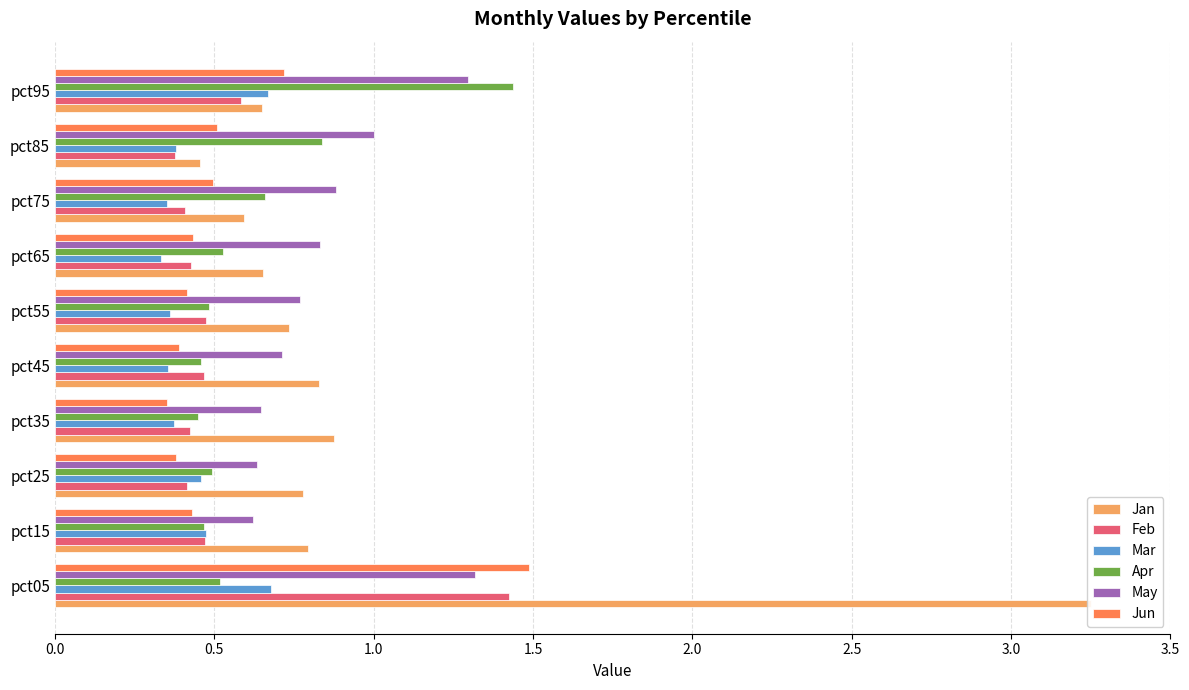

Is it true that Feb equals 0.2 at pct75?

False